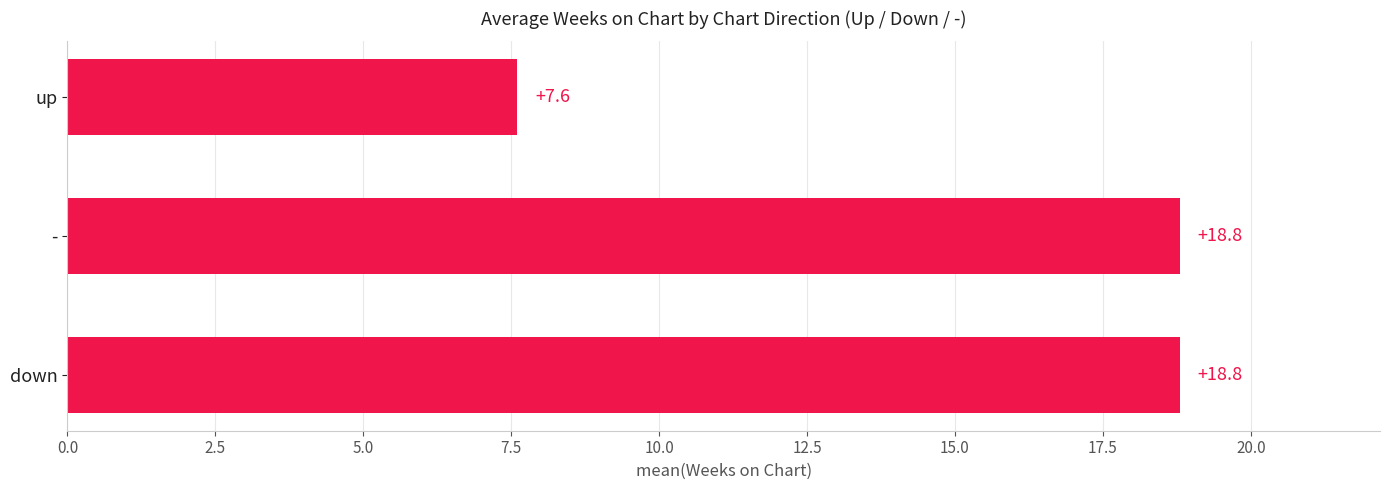

What is the change in value from - to up?

-11.2